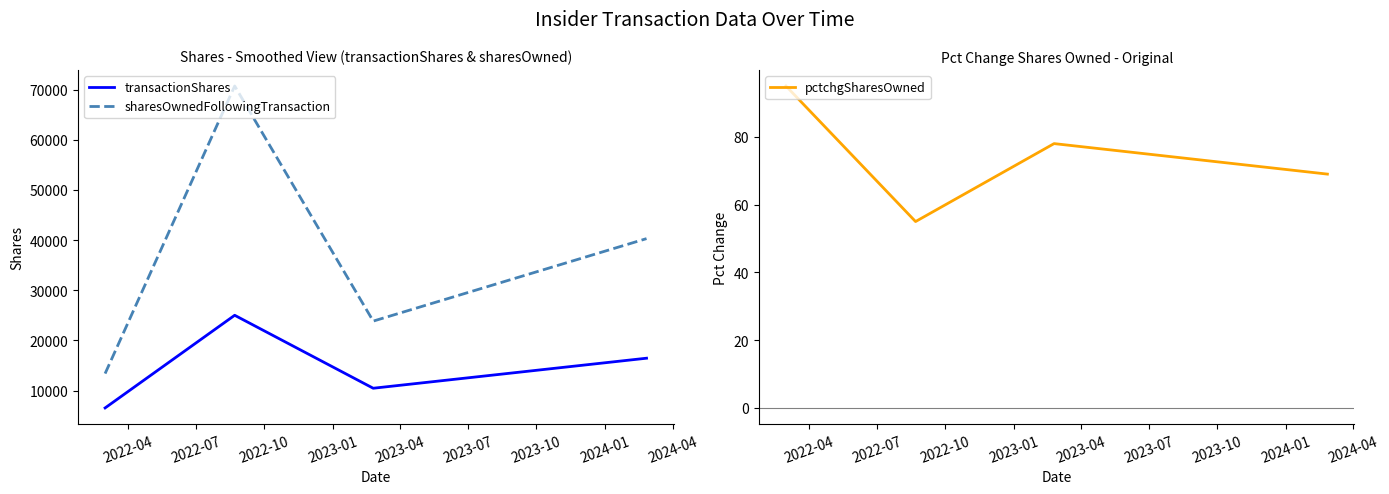

What is the highest value of the pctchgSharesOwned series?

95